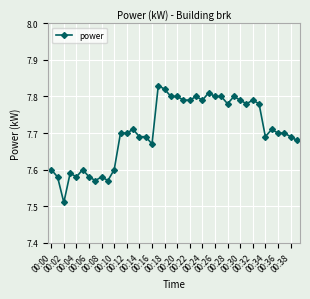

True or false: there are more than 2 points higher than both neighbors.

True